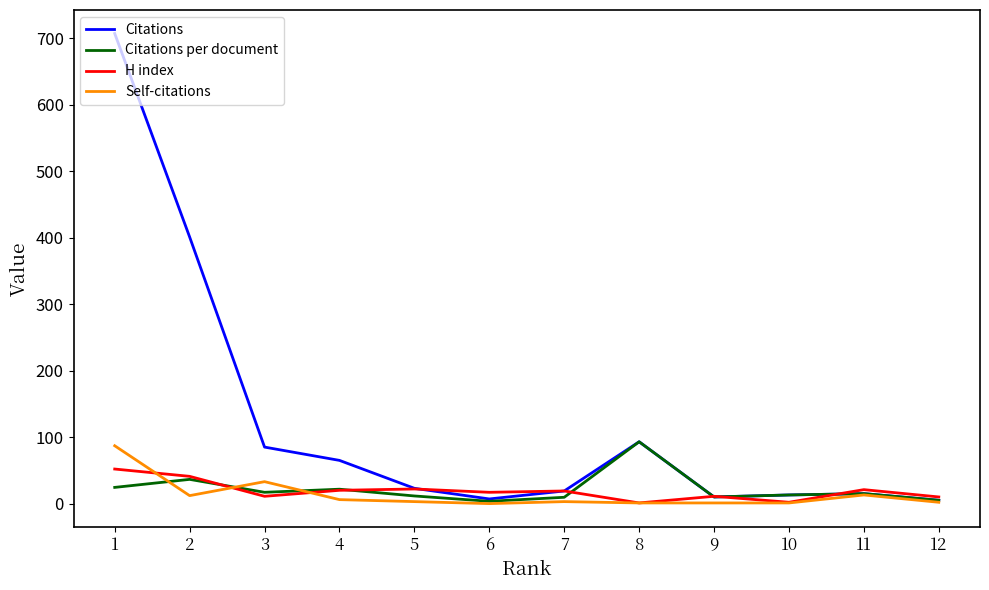

True or false: Self-citations has more than 1 interior local peaks.

True